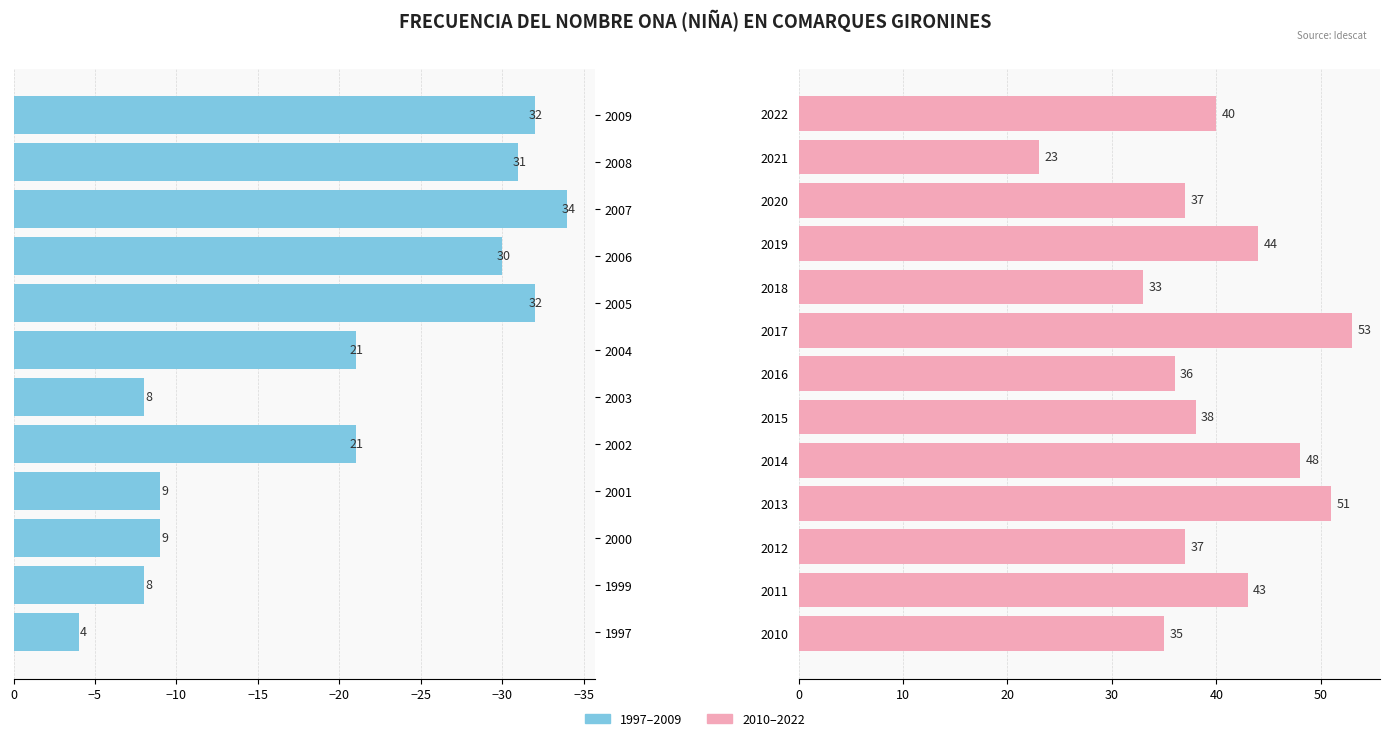

What is the ratio of the value at 2008 to the value at 2009?

1.0